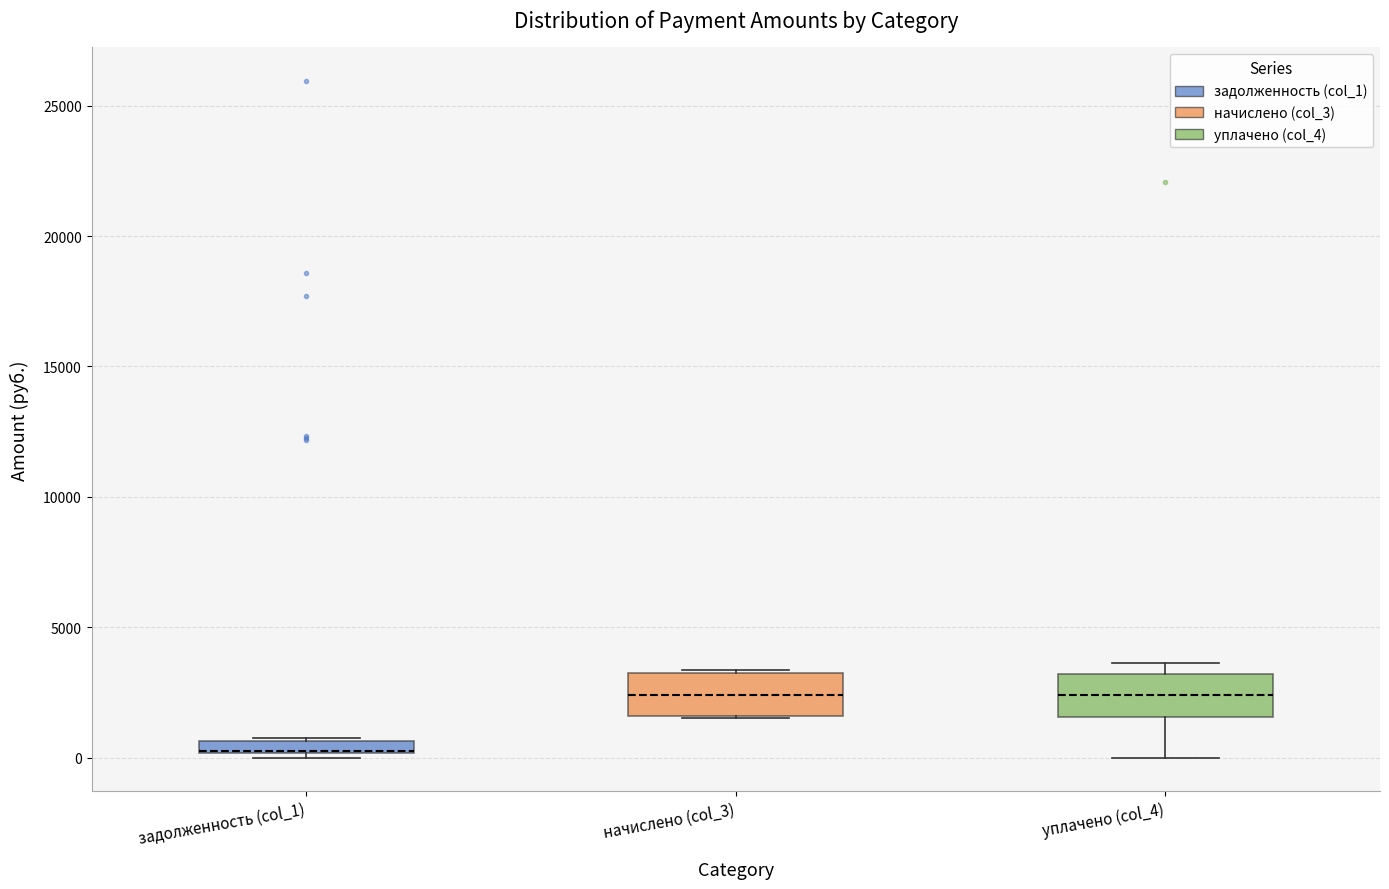

Where is the upper edge of the box for уплачено (col_4) on the y-axis? The values are not printed on the chart, so give them approximately, as read against the axis.

3000